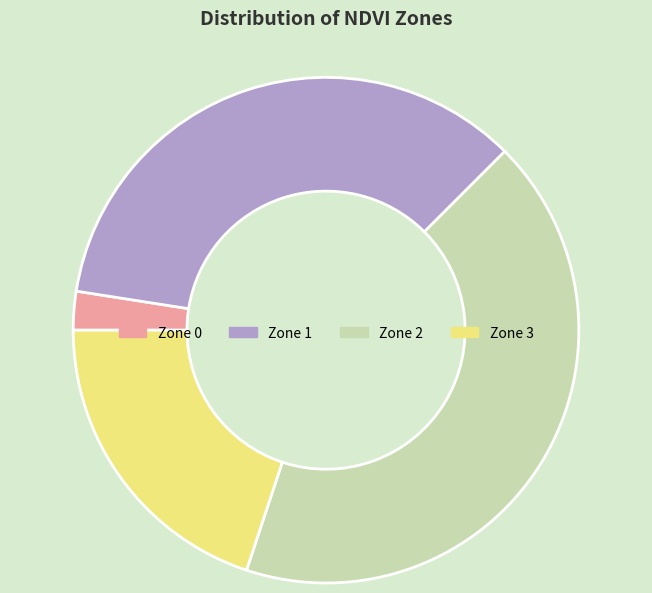

Do Zone 3 and Zone 1 together represent more than half of the pie?

Yes